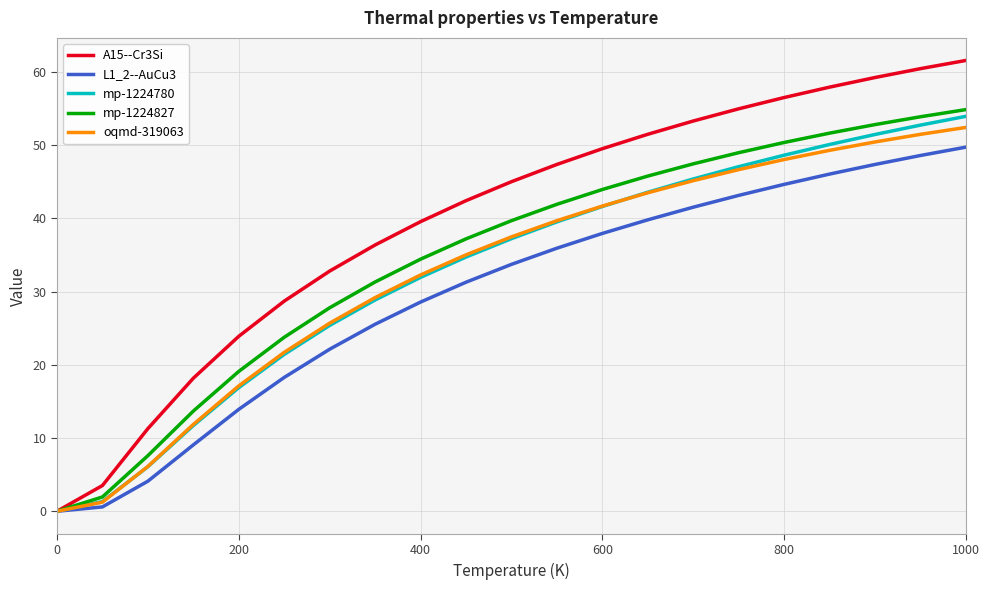

What is the greatest value displayed?

61.6